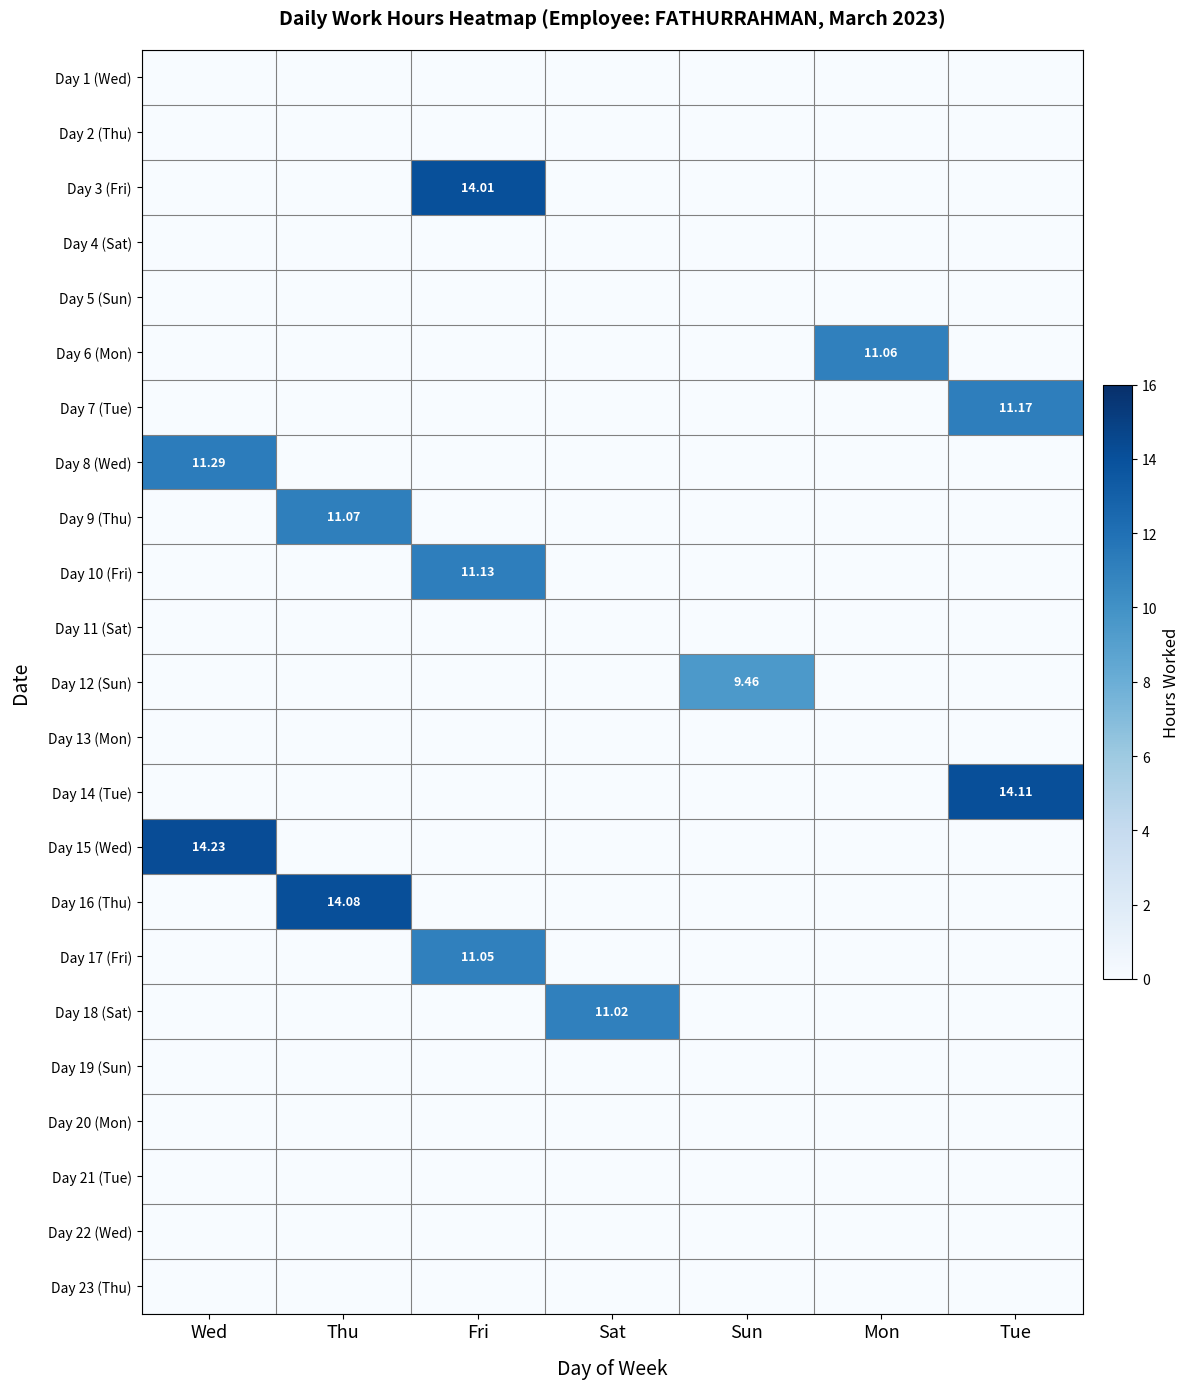

The Day 12 (Sun) series shows 4.8 at Mon. True or false?

False